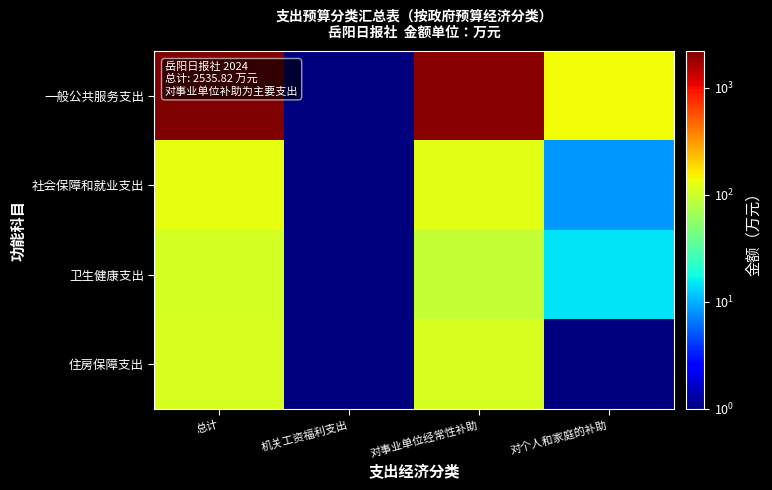

Which series has the widest spread of values?

一般公共服务支出